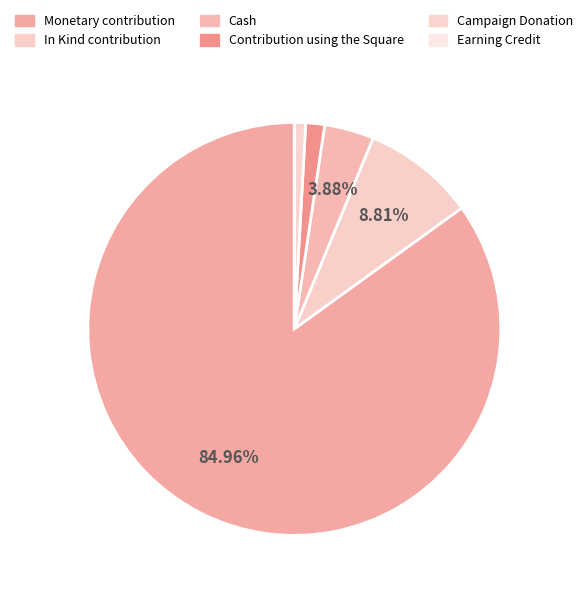

To the nearest percent, what is the difference between the Earning Credit and Contribution using the Square slice percentages?

1%